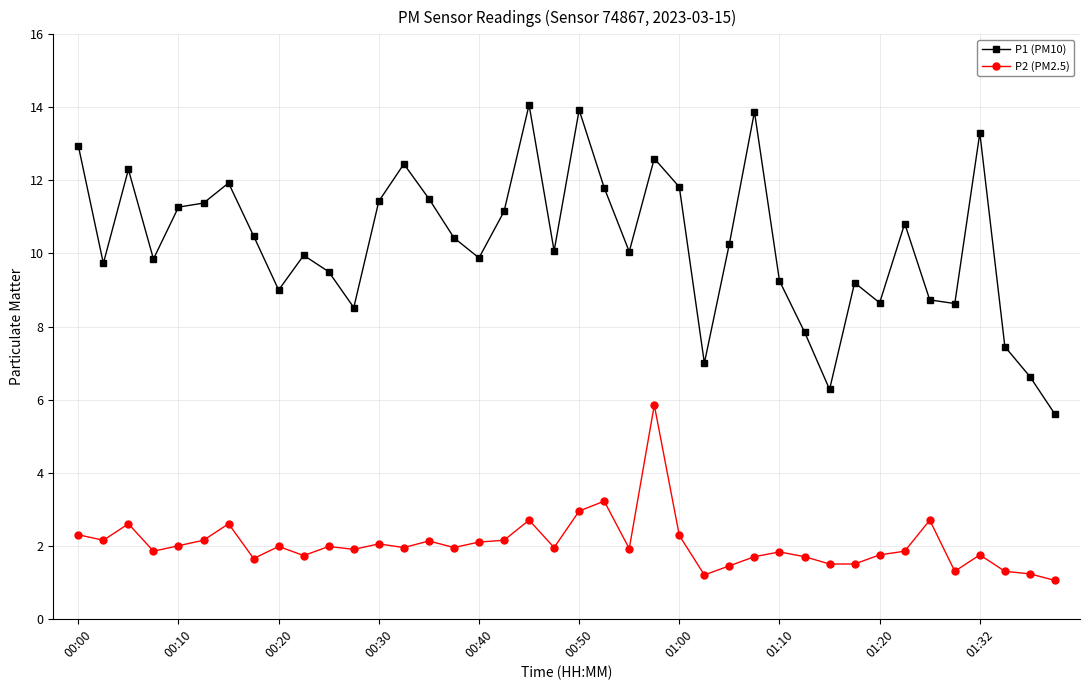

True or false: P2 (PM2.5) and P1 (PM10) cross at least once.

False